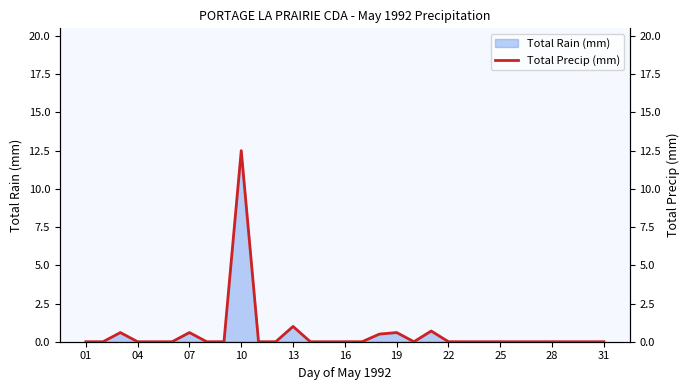

How many values are above zero?

7